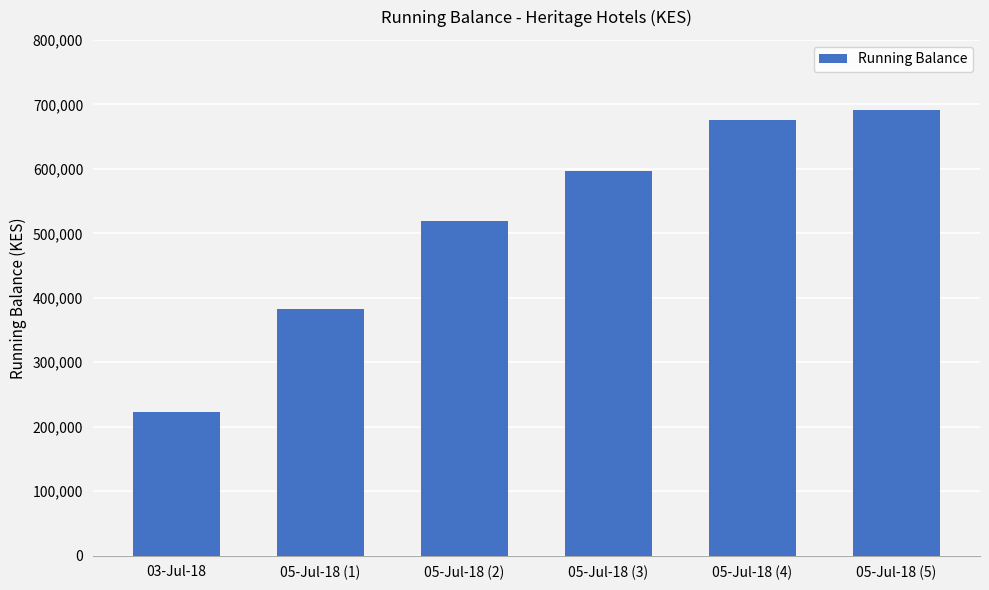

Count the number of data series in this chart.

1